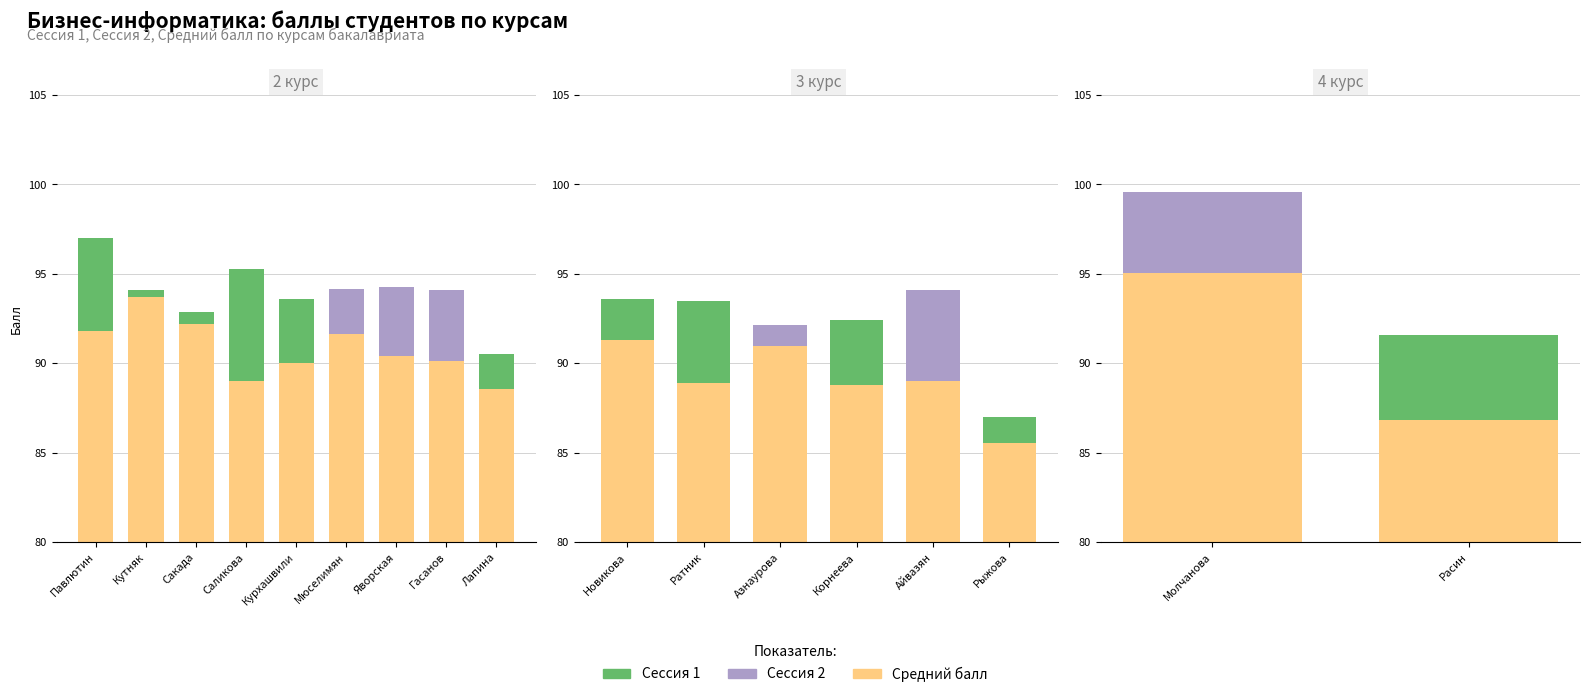

At which label does Сессия 2 first exceed 4?

Молчанова